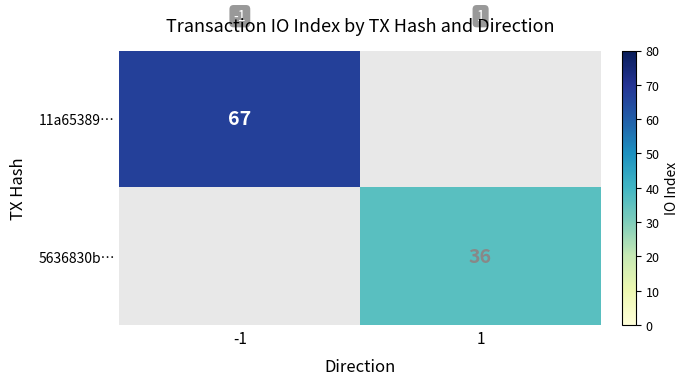

True or false: 5636830b… has a value of 36 at 1.

True